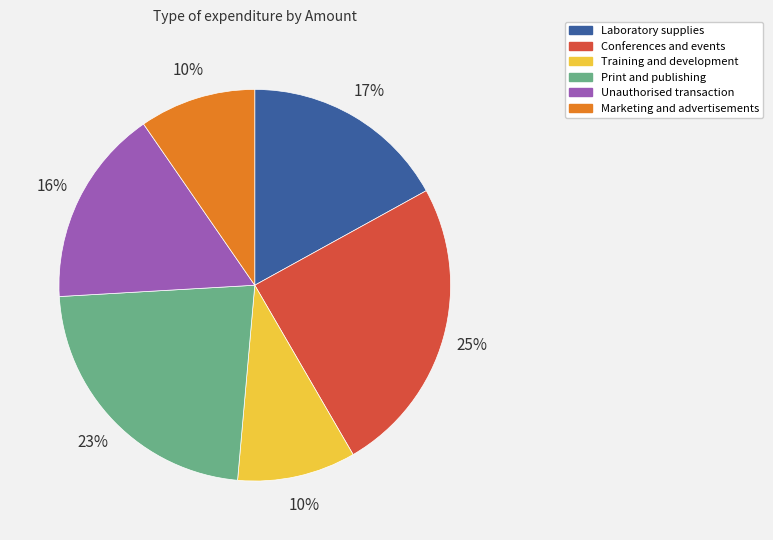

To the nearest percent, what portion does Training and development represent?

10%